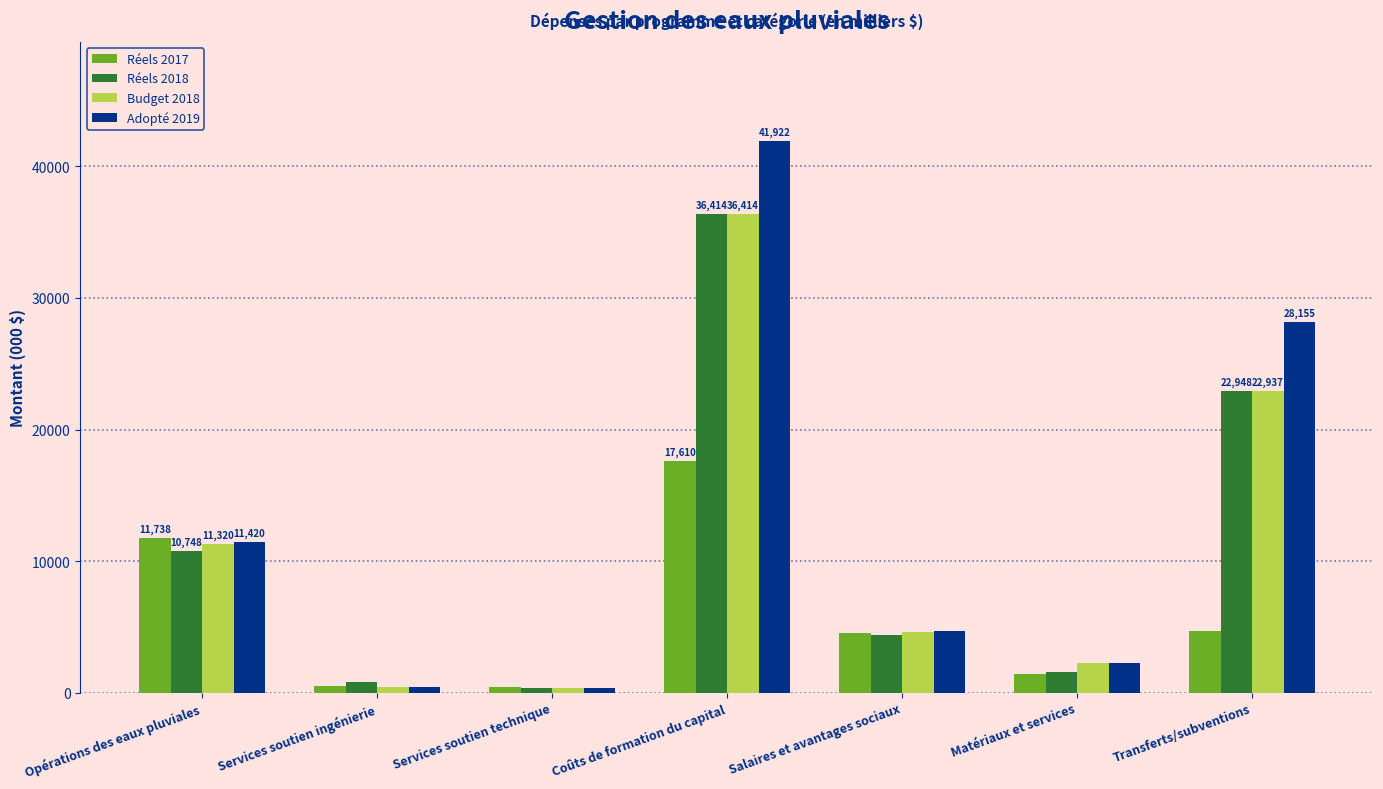

The value of Budget 2018 at Opérations des eaux pluviales is 11320. True or false?

True